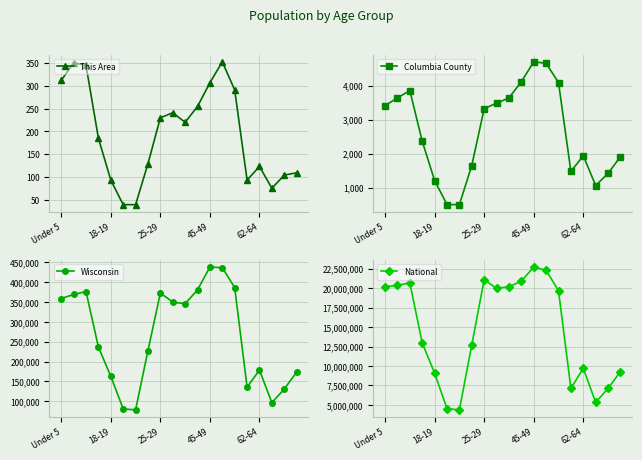

What are all the series names shown in the legend?

This Area, Columbia County, Wisconsin, National